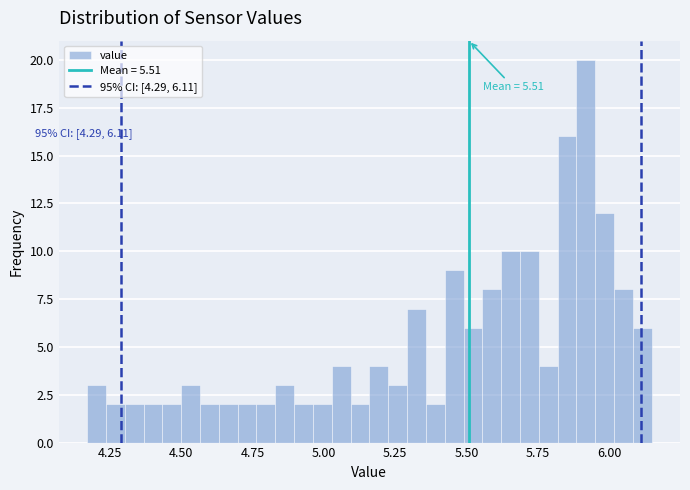

Around what value on the x-axis is the tallest bar? Give the approximate position of its centre, as read against the axis.

5.90